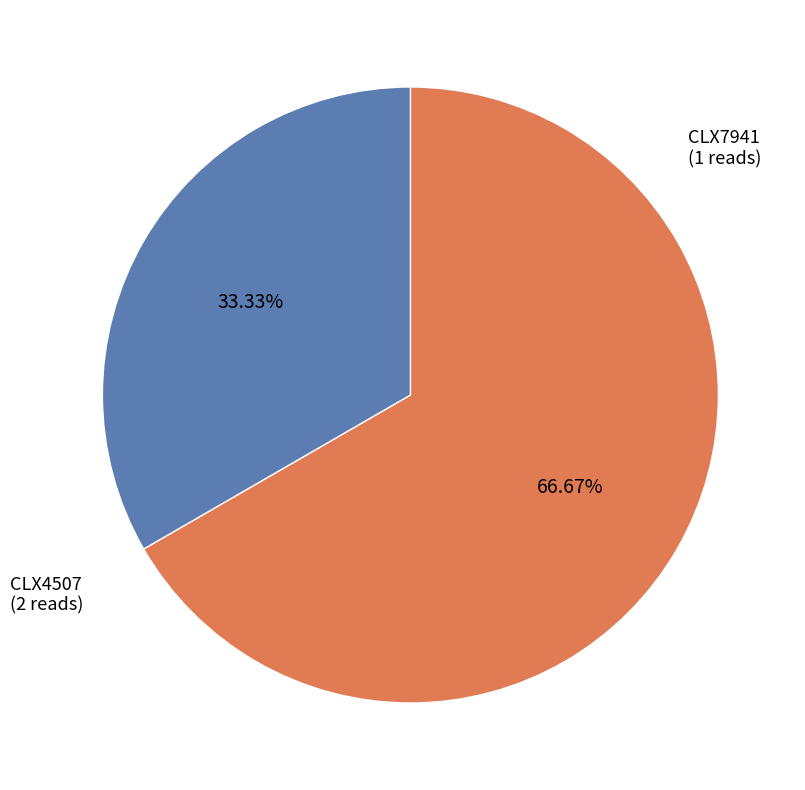

Which category has the smallest portion of the pie?

CLX7941